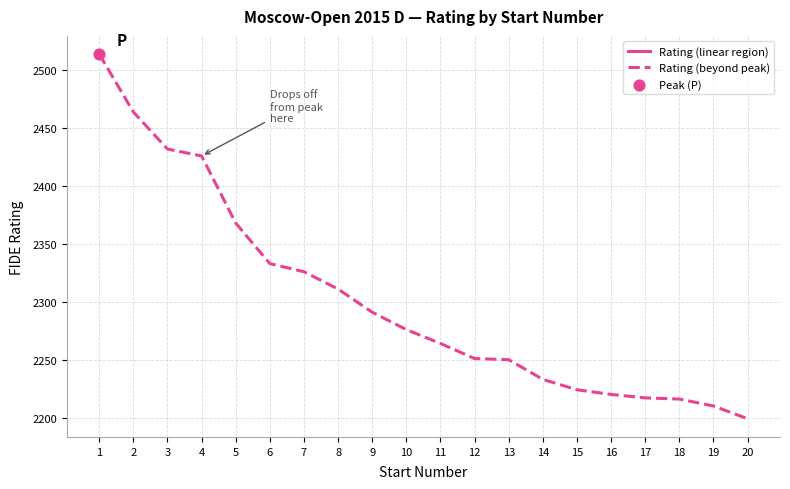

What is the ratio of the value at 6 to the value at 15?

1.0